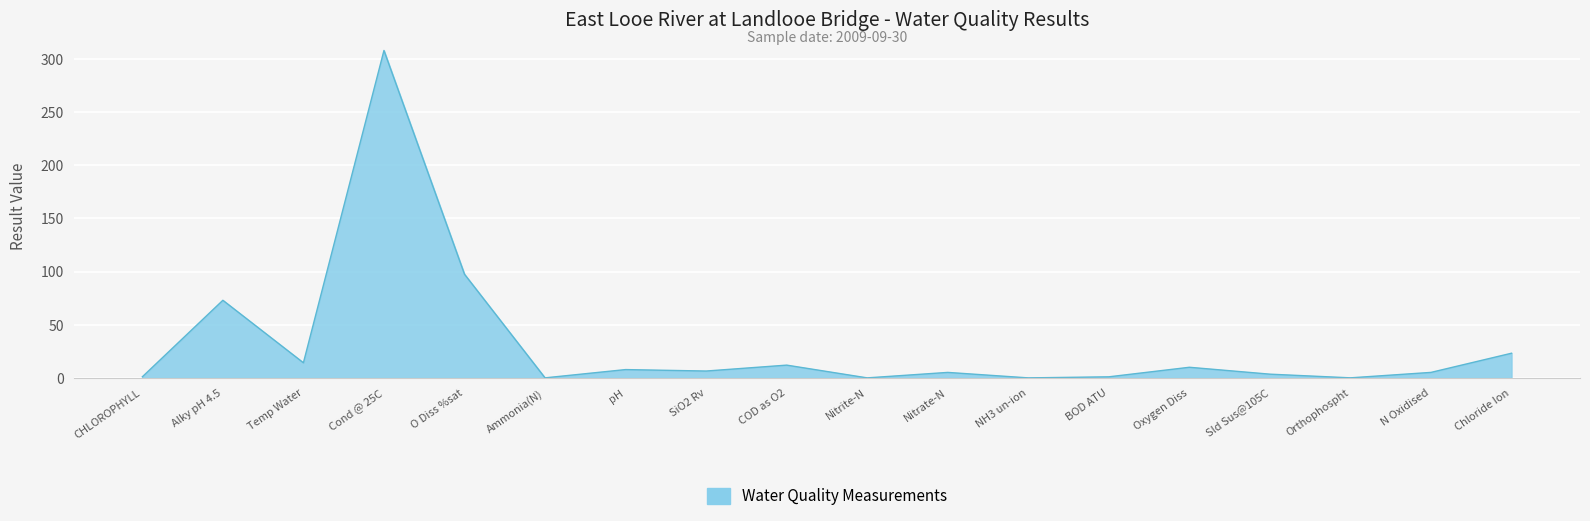

Where does the data first go above 6?

Alky pH 4.5